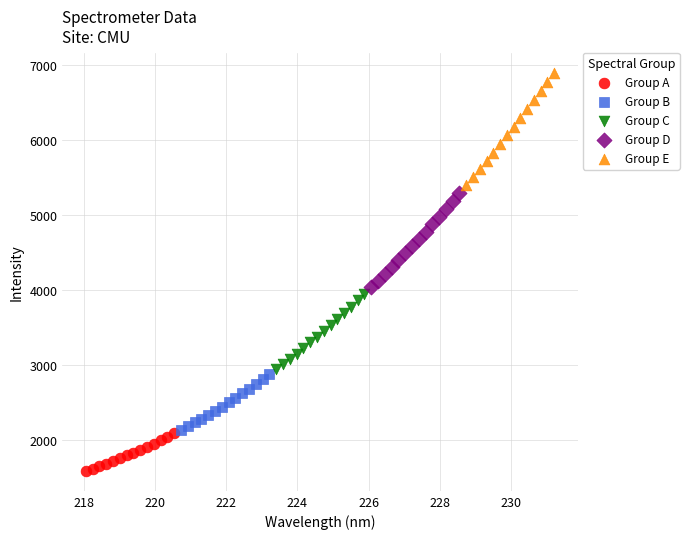

Which series contains the highest Y value?

Group E